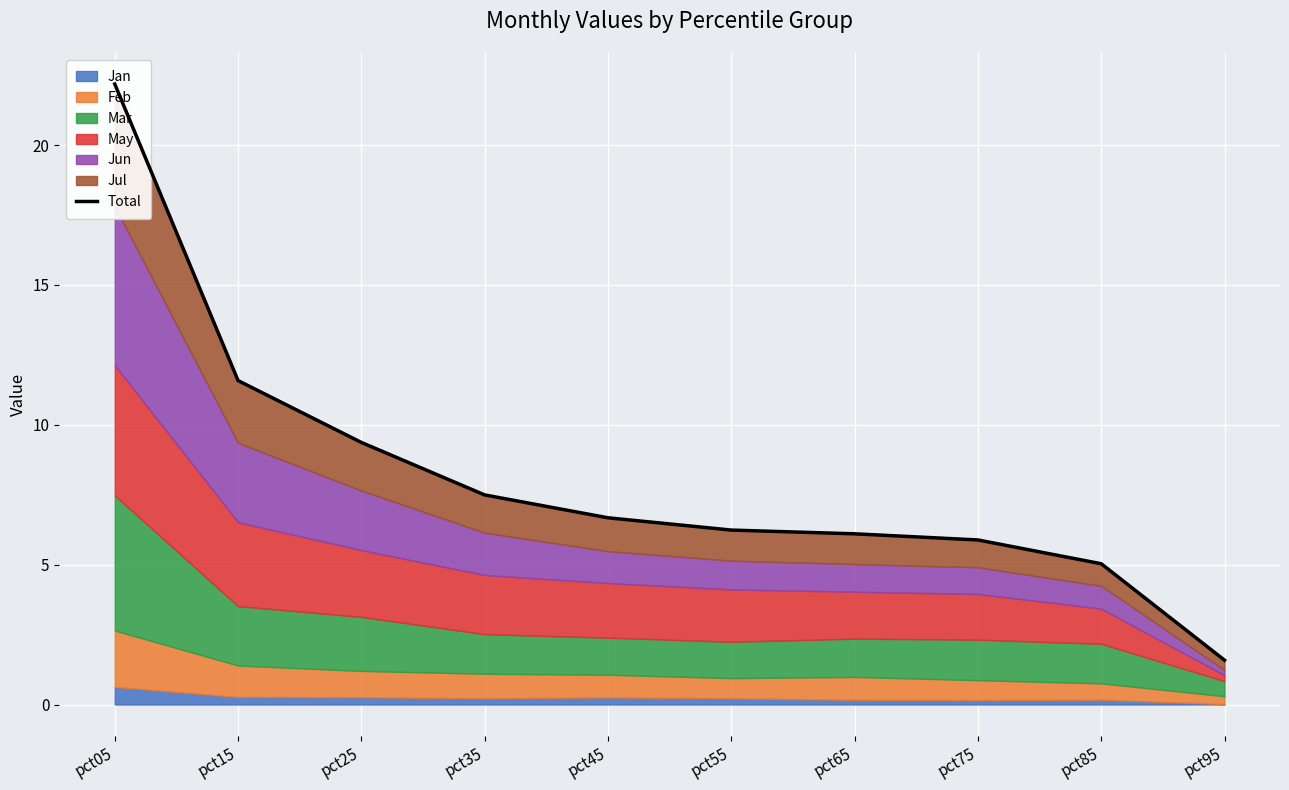

What is the smallest value displayed?

1.6